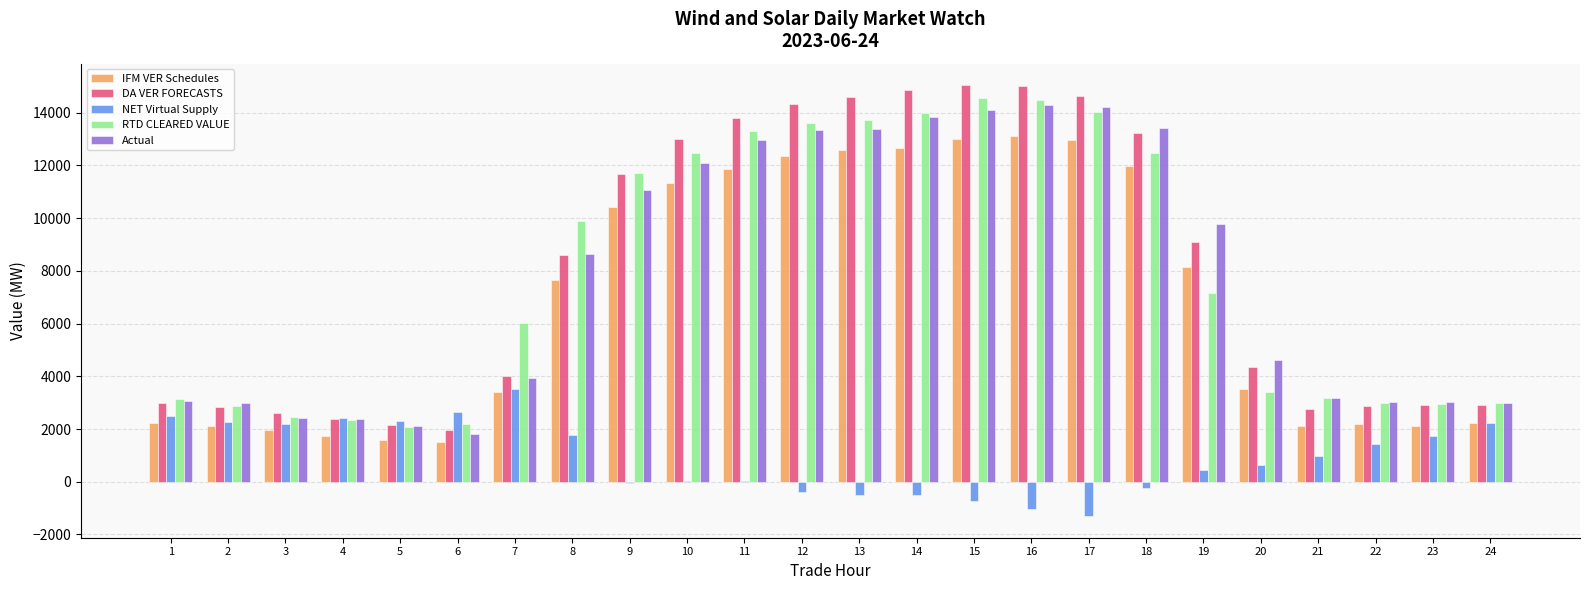

What is the maximum value shown in the chart?

15042.7